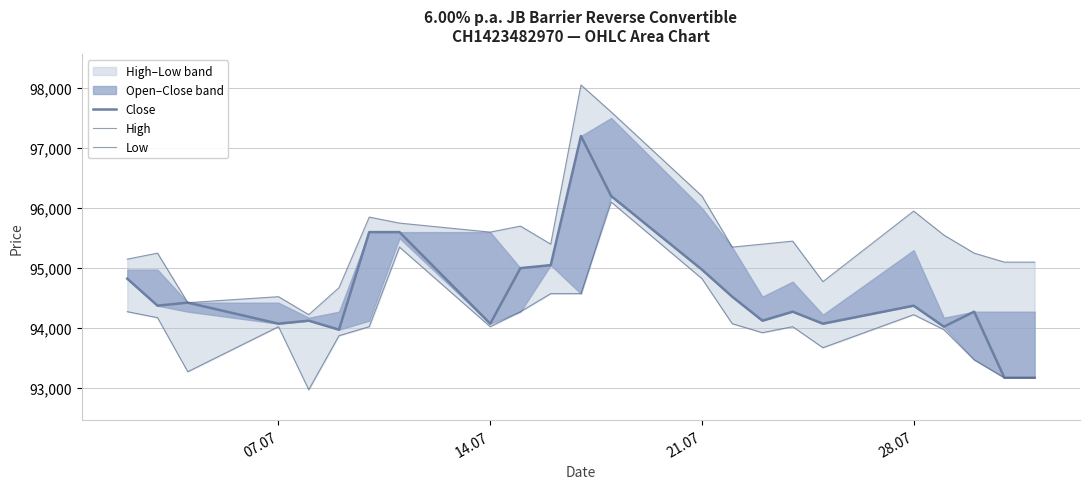

Count the number of categories in the chart.

23